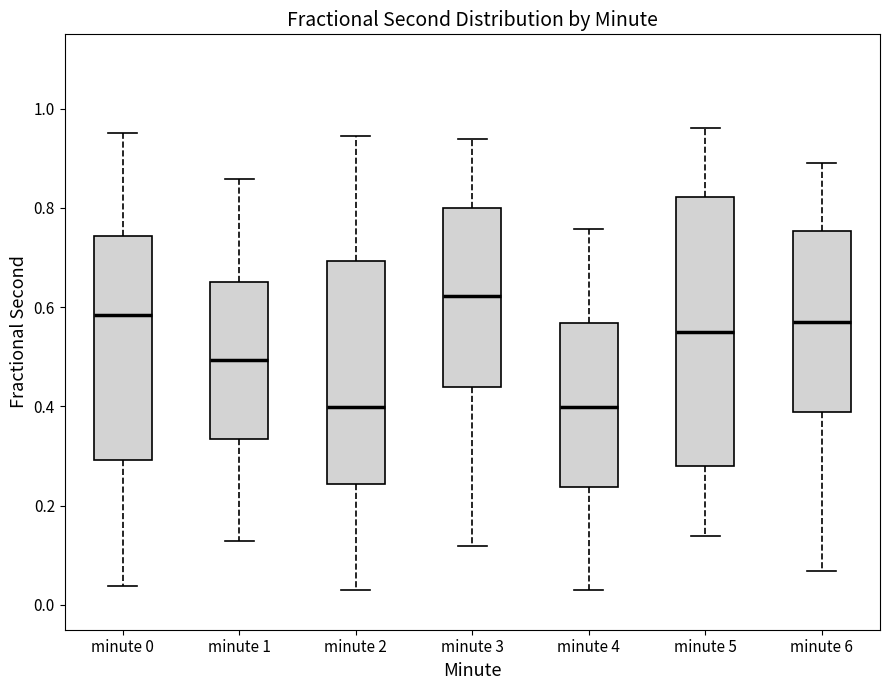

Reading left to right, transcribe this box plot: for each box, give where its median line is, the range the box spans, and where its two whiskers end, as read against the y-axis. The values are not printed on the chart, so give them approximately, as read against the axis.

minute 0: median 0.58, box 0.30 to 0.74, whiskers 0.04 to 0.96
minute 1: median 0.50, box 0.34 to 0.66, whiskers 0.12 to 0.86
minute 2: median 0.40, box 0.24 to 0.70, whiskers 0.02 to 0.94
minute 3: median 0.62, box 0.44 to 0.80, whiskers 0.12 to 0.94
minute 4: median 0.40, box 0.24 to 0.56, whiskers 0.04 to 0.76
minute 5: median 0.56, box 0.28 to 0.82, whiskers 0.14 to 0.96
minute 6: median 0.56, box 0.38 to 0.76, whiskers 0.06 to 0.90